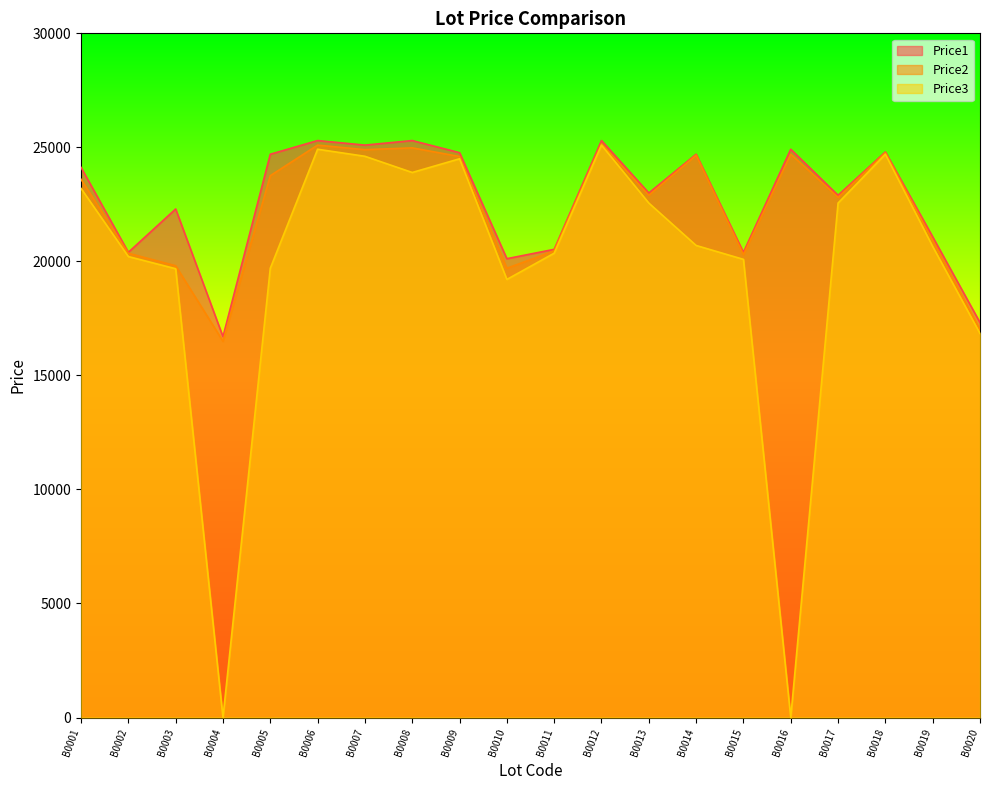

Does the chart display data point markers on the line(s)?

No